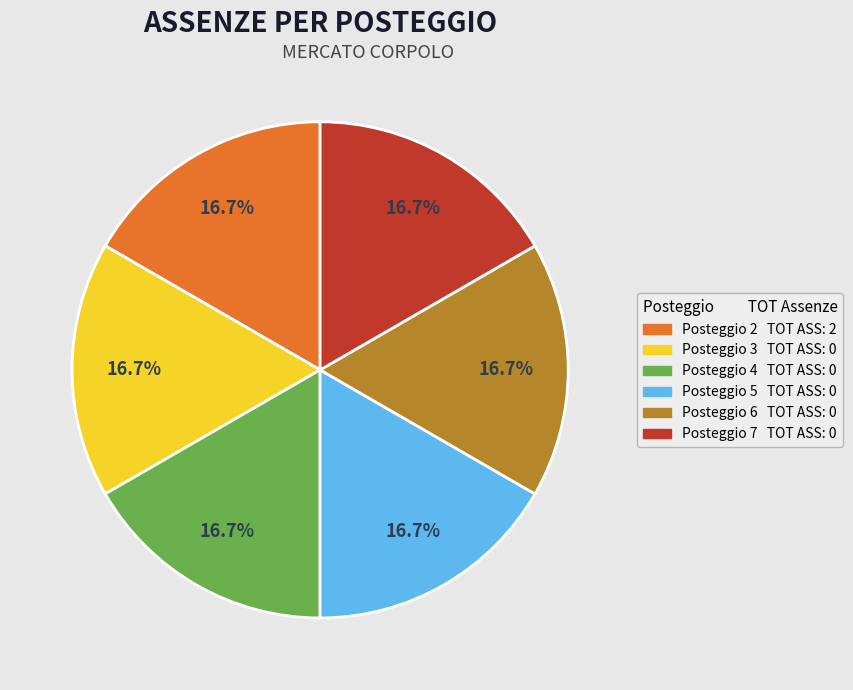

Does any single category account for the majority?

No